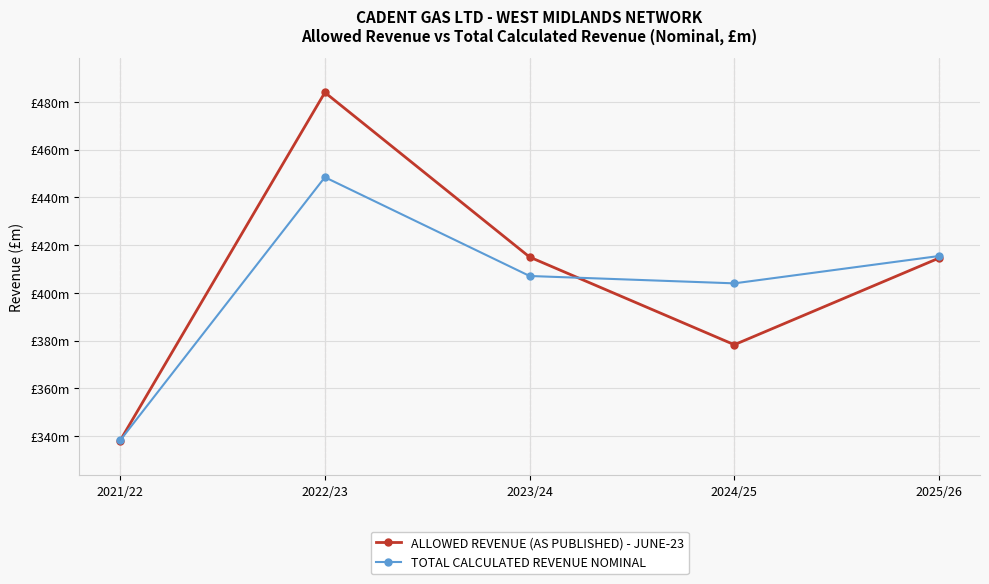

What is the difference between the TOTAL CALCULATED REVENUE NOMINAL values at 2025/26 and 2023/24?

8.4